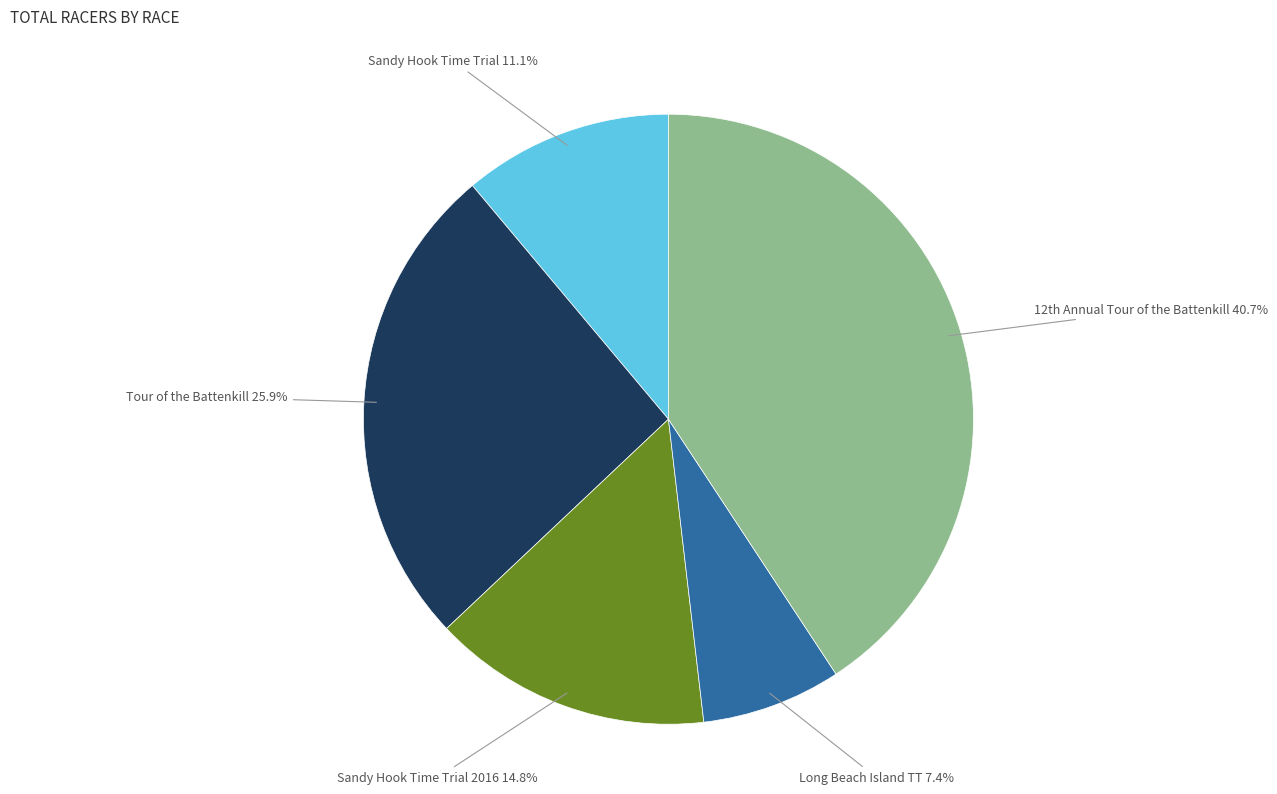

To the nearest percent, what is the difference between the largest and smallest slice percentages?

33%